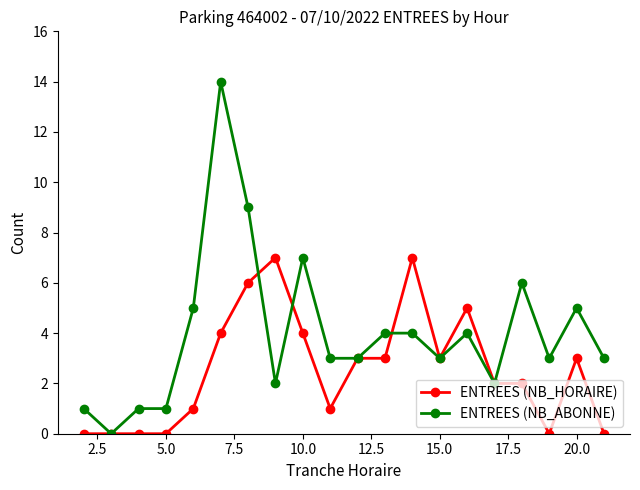

How many lines are shown in the chart?

2